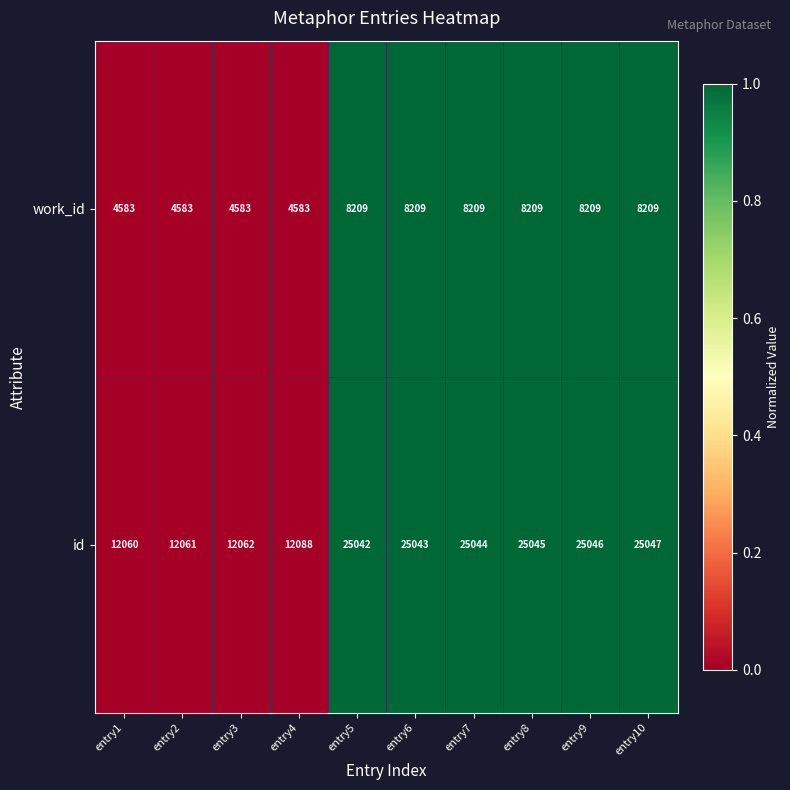

Count the work_id values in the range 4583 to 8209.

10